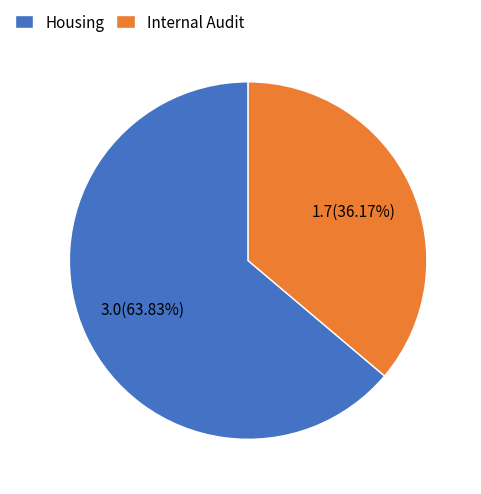

What portion of the pie excludes Housing?

36.2%